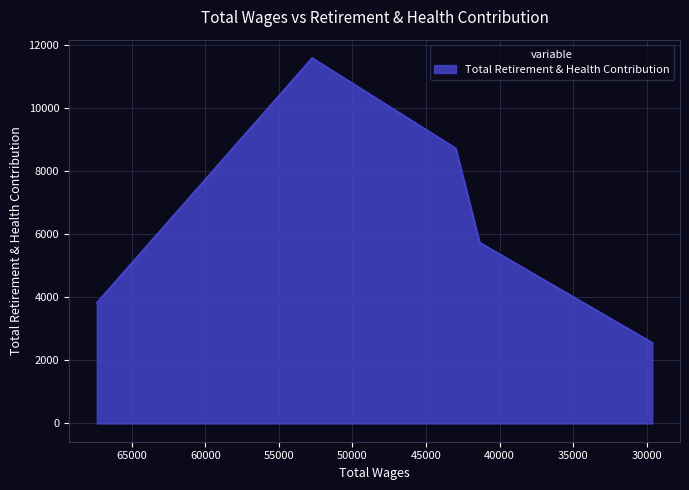

Reading left to right, list all the values displayed in this chart.

3828	11598	8730	5742	2562